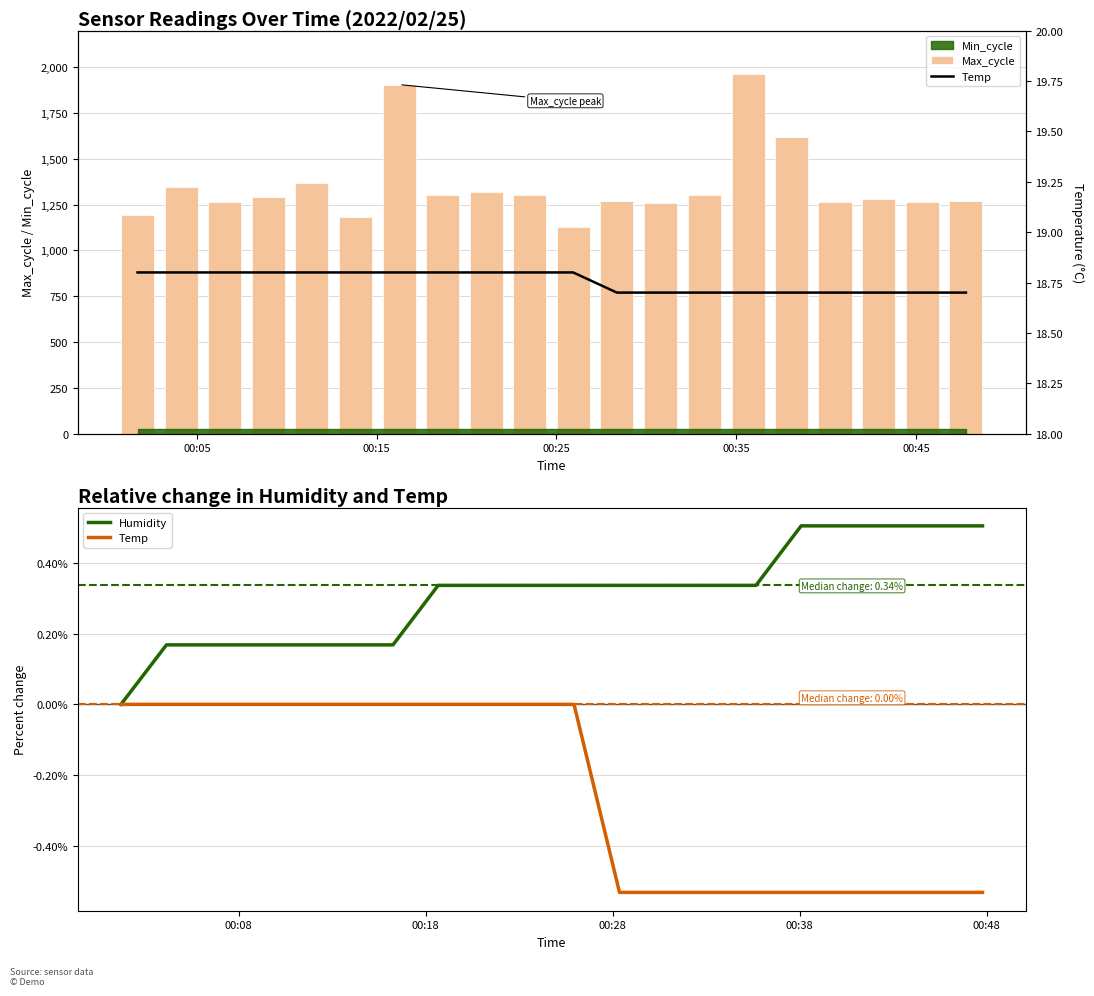

What is the lowest value of the Max_cycle series?

1127